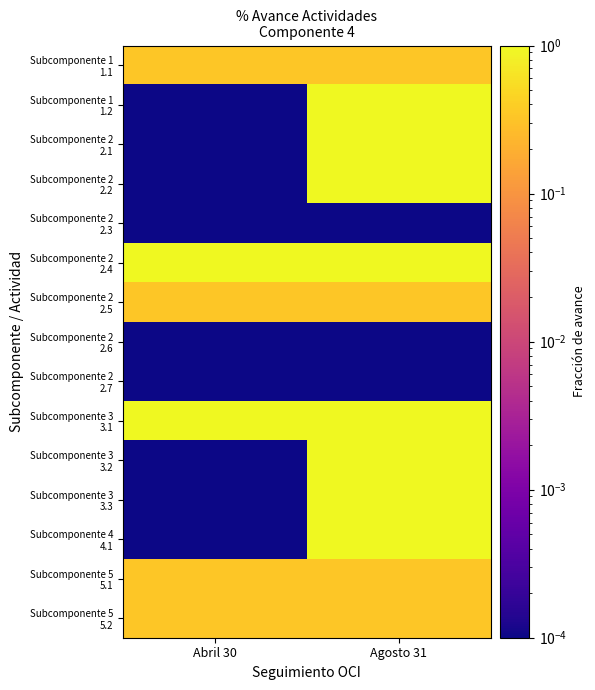

At which category is the sum across all series the highest?

Agosto 31